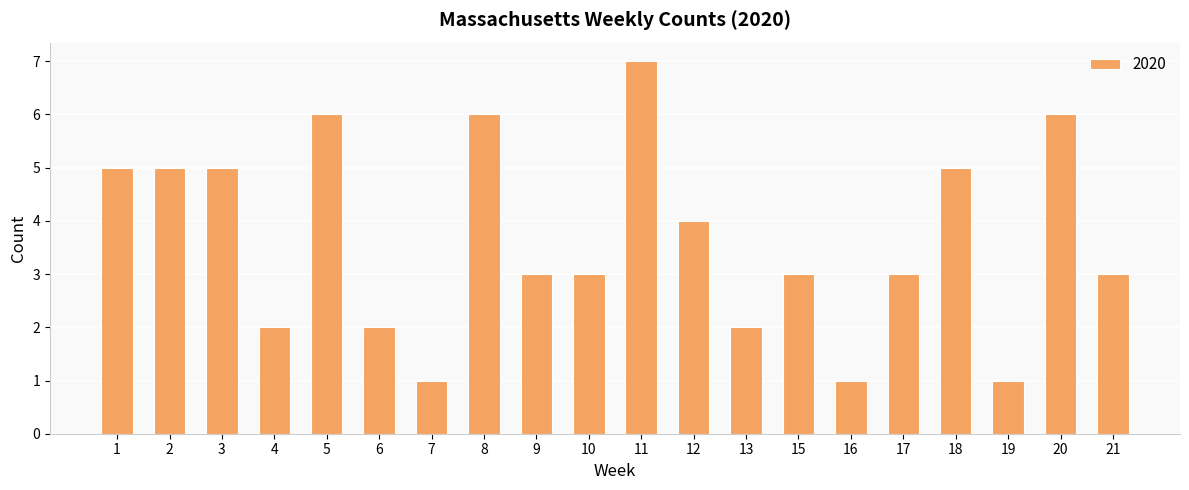

What is the change in value from 9 to 13?

-1